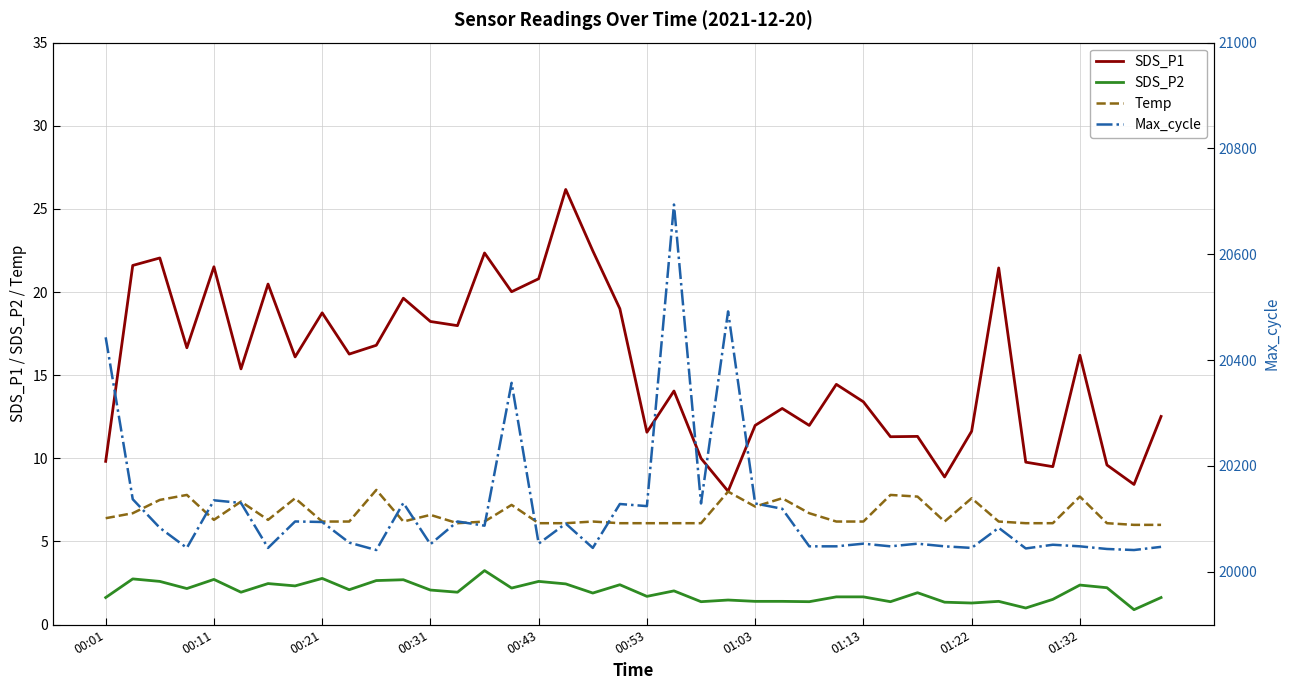

Which series has the widest spread of values?

Max_cycle